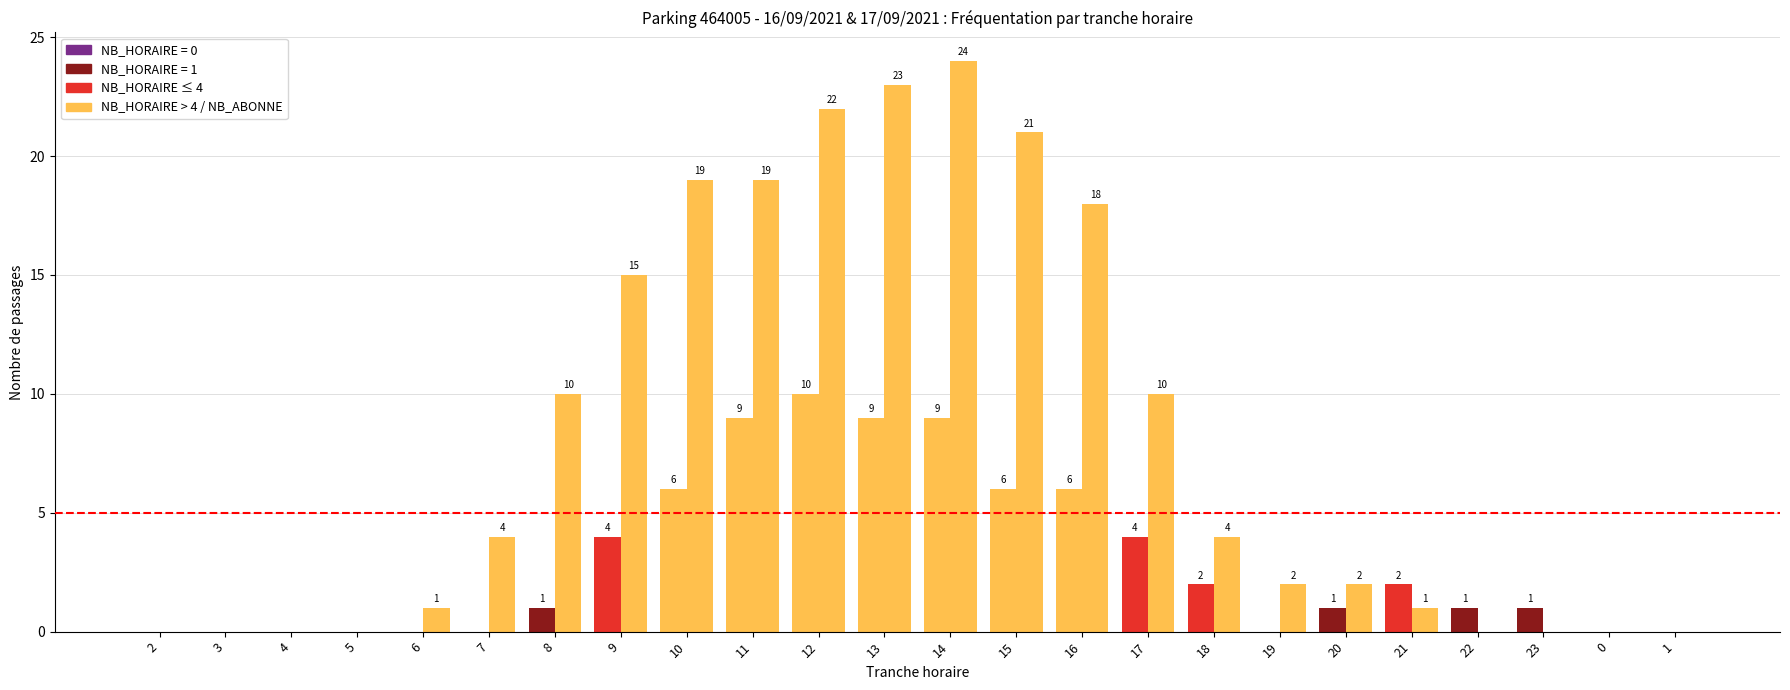

Which category has the highest value across all series?

14